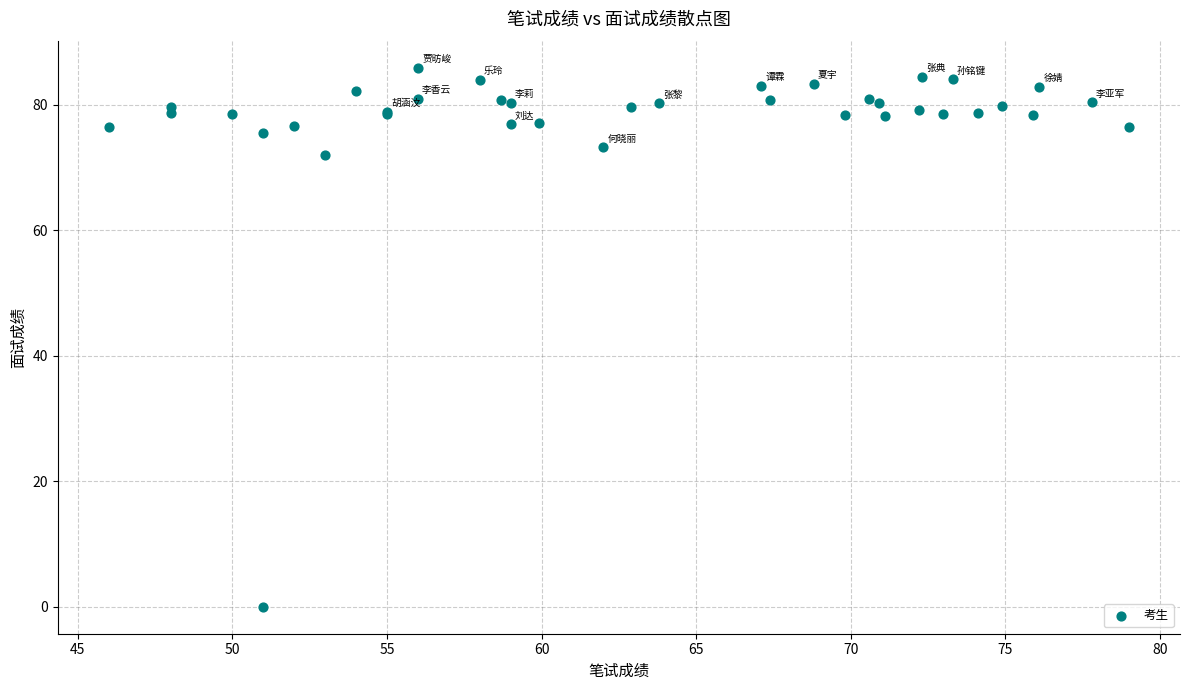

What Y value in the scatter plot is closest to 42?

71.9